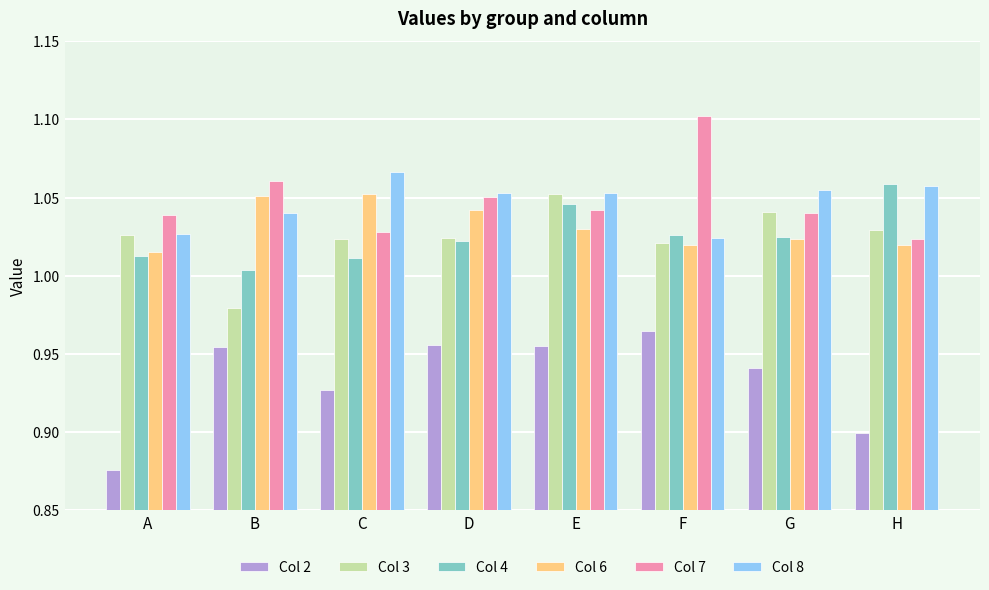

At how many categories does at least one series exceed 0?

8